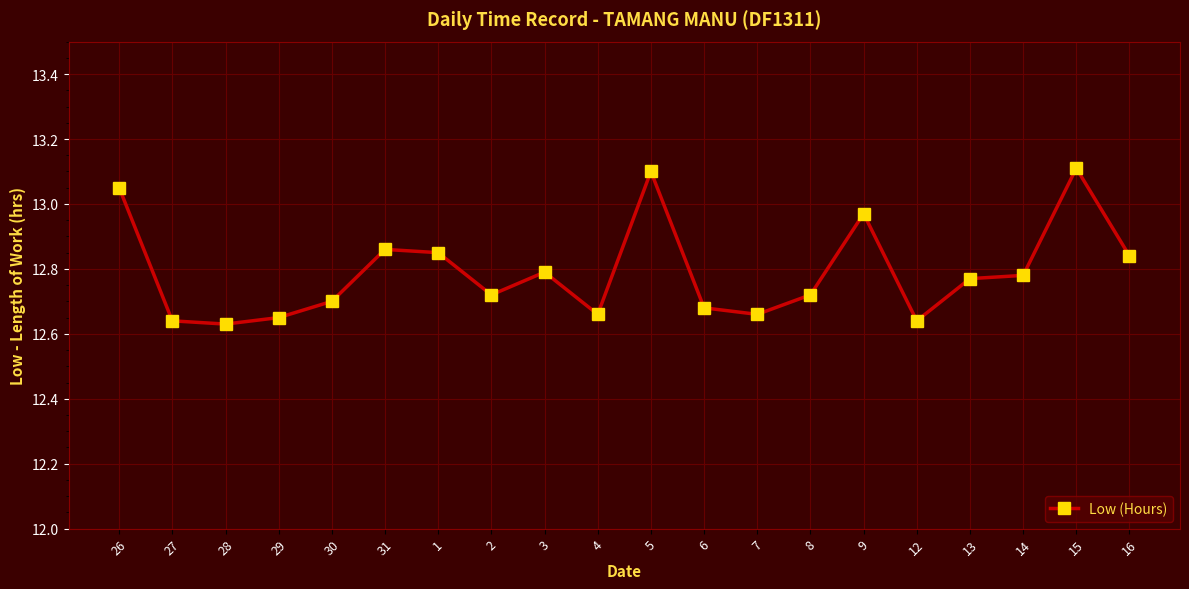

What is the difference between the maximum and minimum values?

0.5